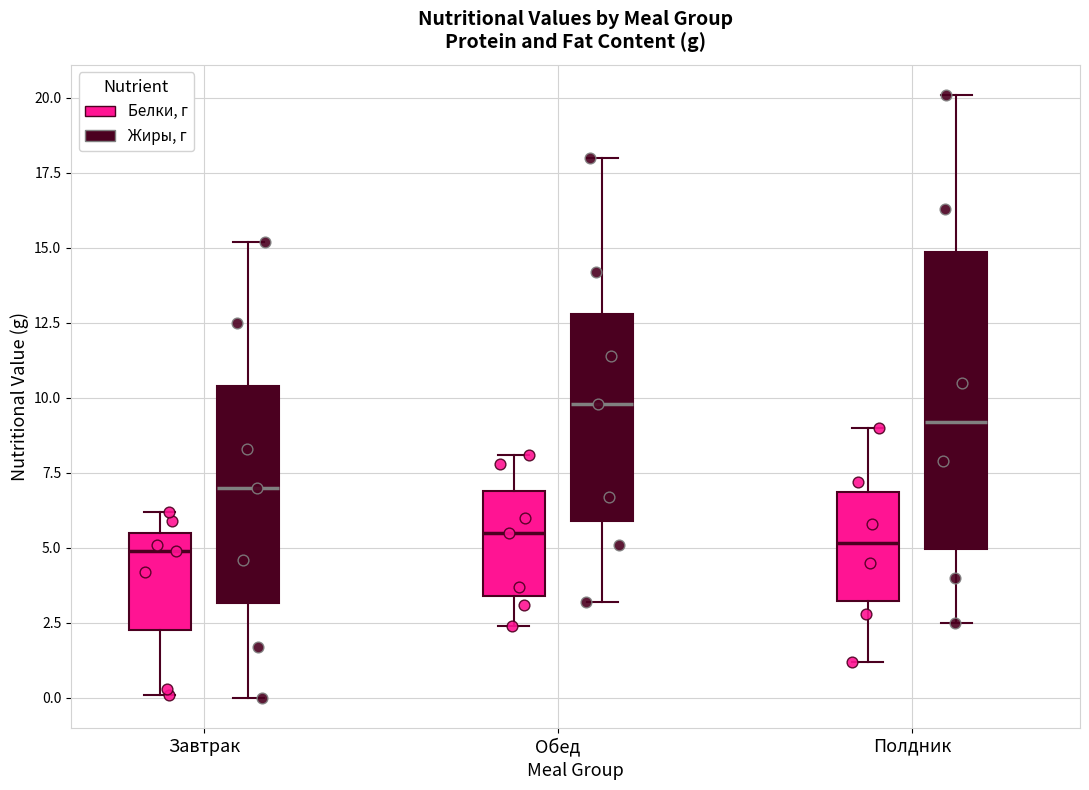

Reading left to right, transcribe this box plot: for each box, give where its median line is, the range the box spans, and where its two whiskers end, as read against the y-axis. The values are not printed on the chart, so give them approximately, as read against the axis.

Завтрак (Белки, г): median 5.0, box 2.5 to 5.5, whiskers 0.0 to 6.0
Завтрак (Жиры, г): median 7.0, box 3.0 to 10.5, whiskers 0.0 to 15.0
Обед (Белки, г): median 5.5, box 3.5 to 7.0, whiskers 2.5 to 8.0
Обед (Жиры, г): median 10.0, box 6.0 to 13.0, whiskers 3.0 to 18.0
Полдник (Белки, г): median 5.0, box 3.0 to 7.0, whiskers 1.0 to 9.0
Полдник (Жиры, г): median 9.0, box 5.0 to 15.0, whiskers 2.5 to 20.0